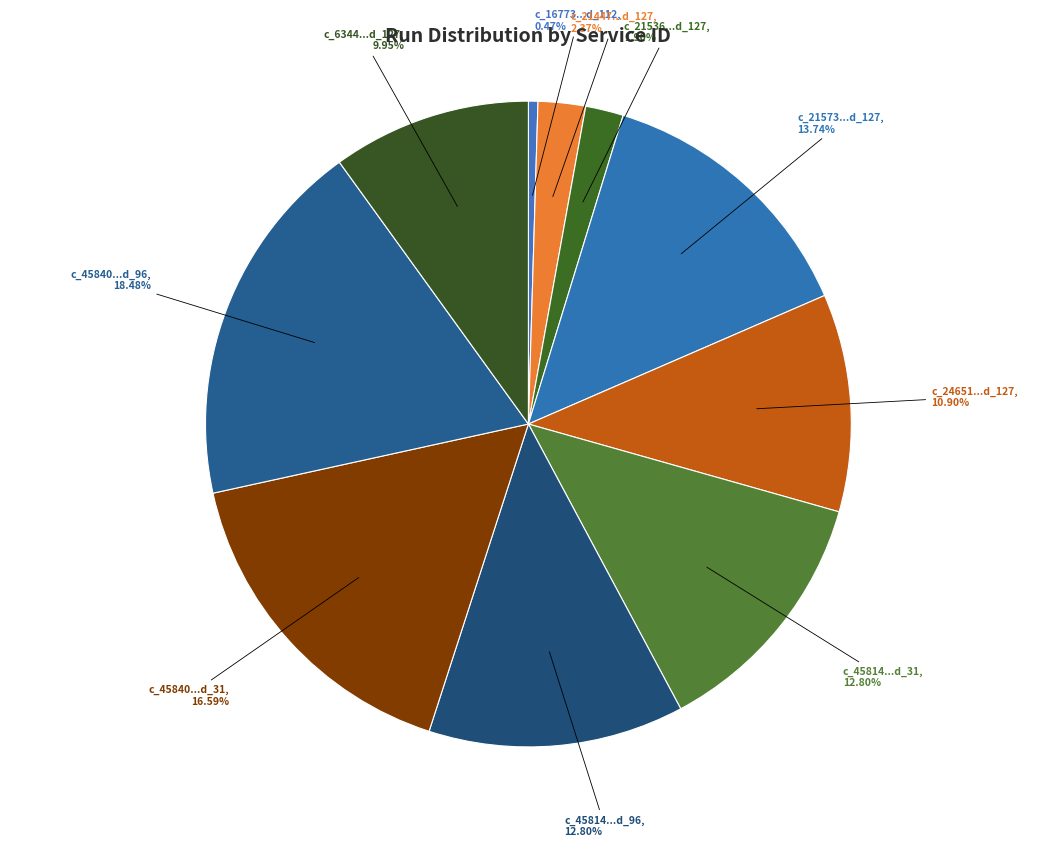

Is there a majority slice in this chart?

No